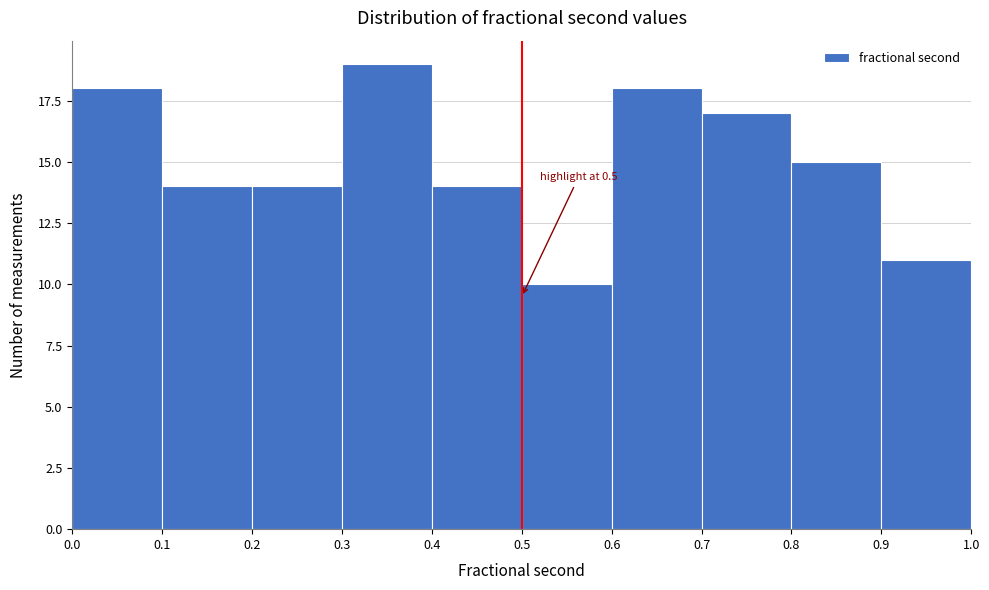

Over which range of the x-axis is the bar tallest?

0.3 to 0.4